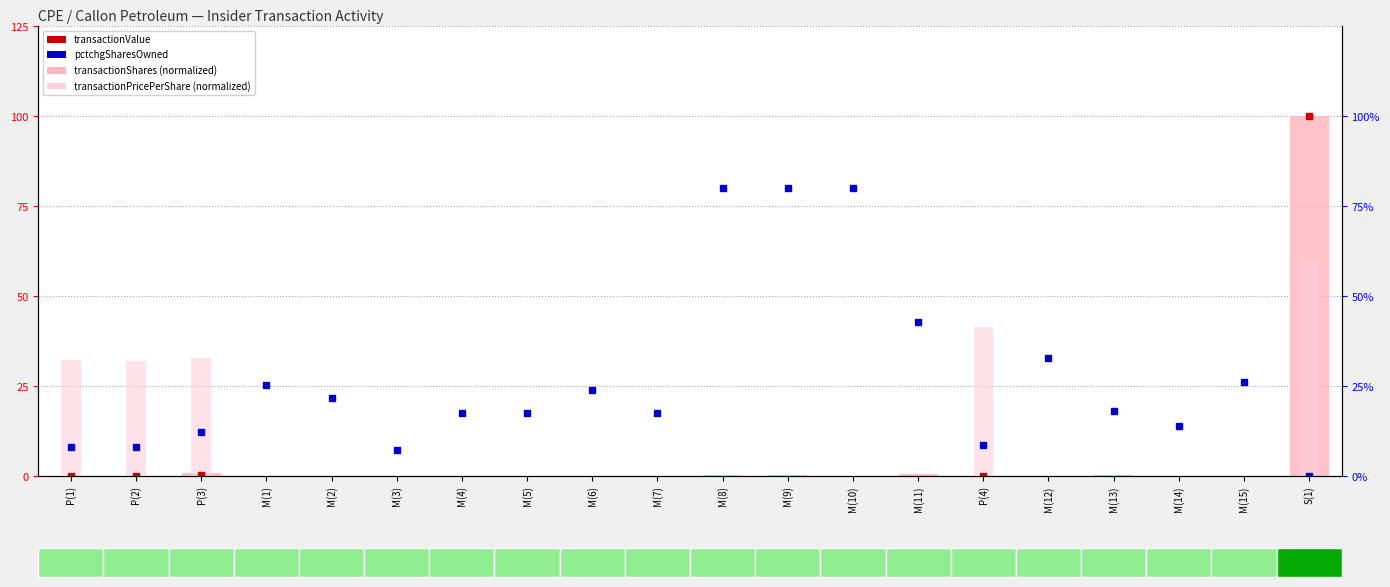

How many categories are shown in the chart?

20